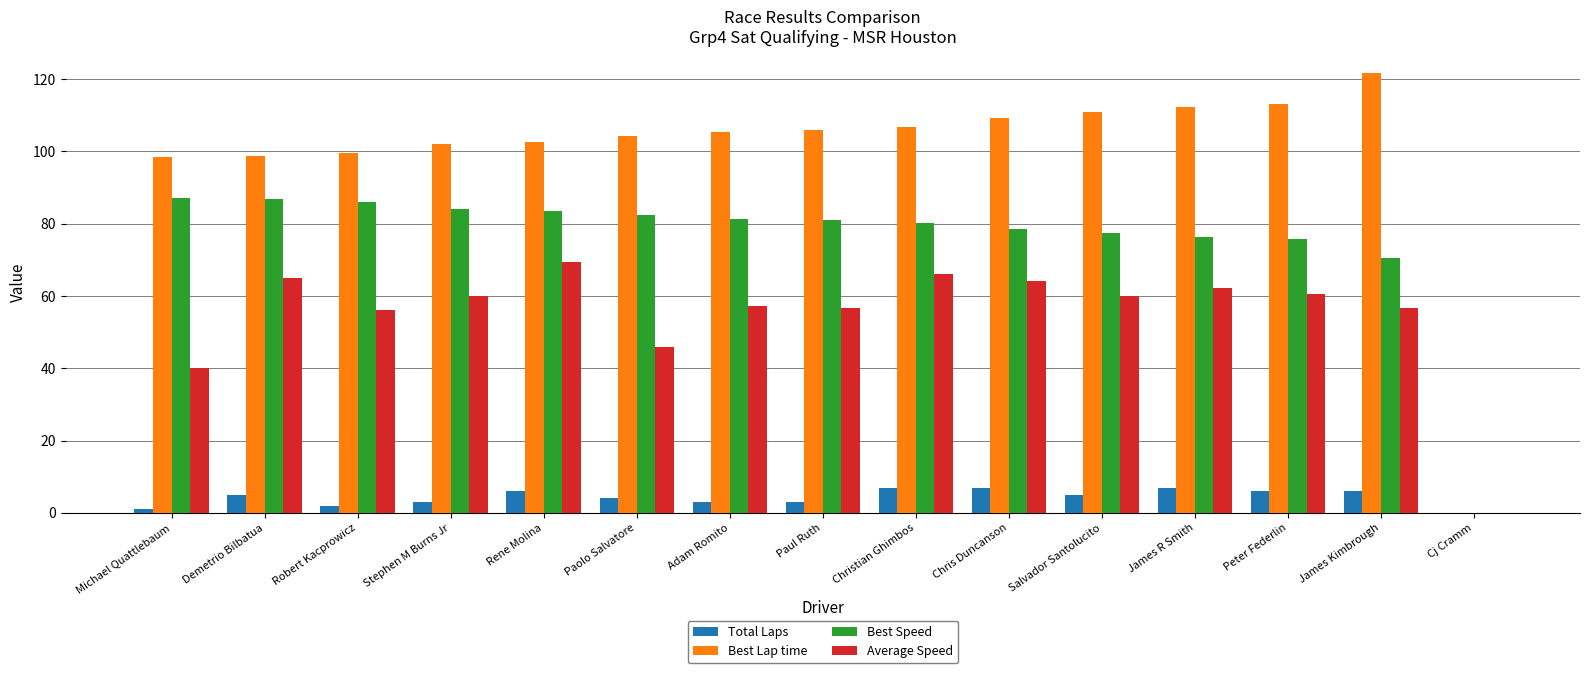

What is the maximum value shown in the chart?

121.7